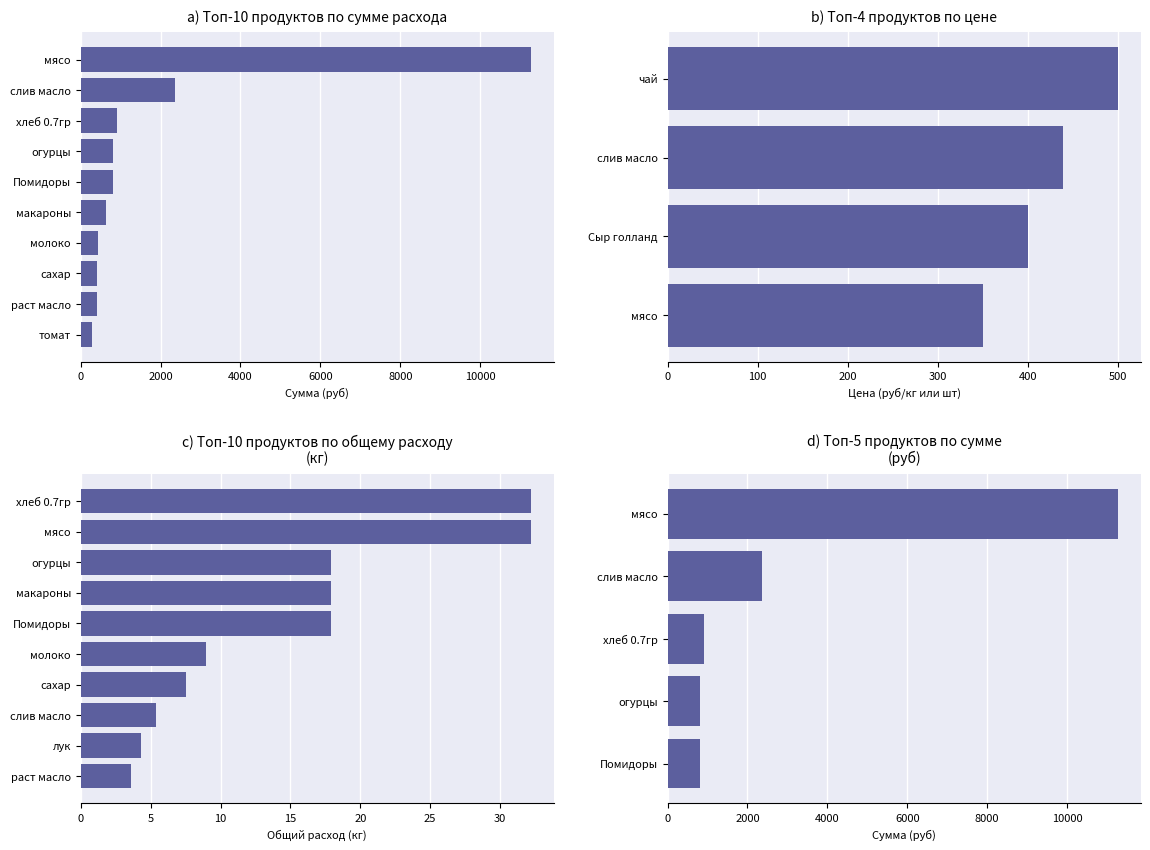

What is the greatest value displayed?

11277.0